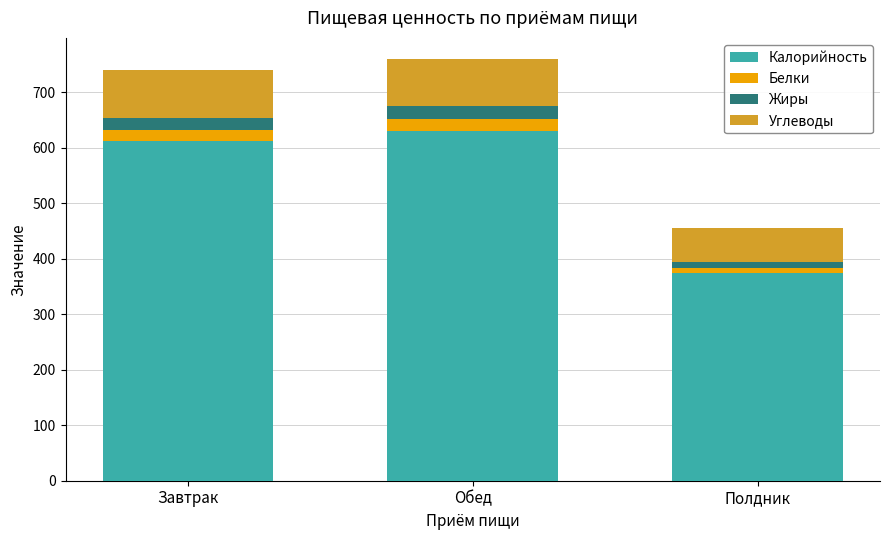

At which label is Калорийность closest to 502?

Завтрак